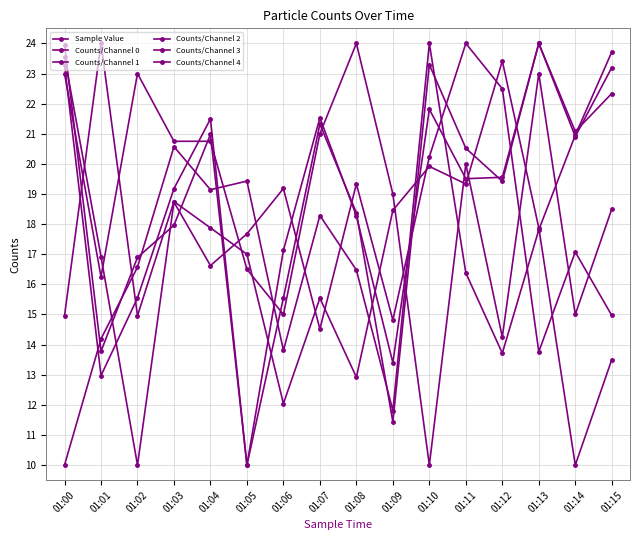

True or false: Counts/Channel 0 has a value of 7.9 at 01:03.

False